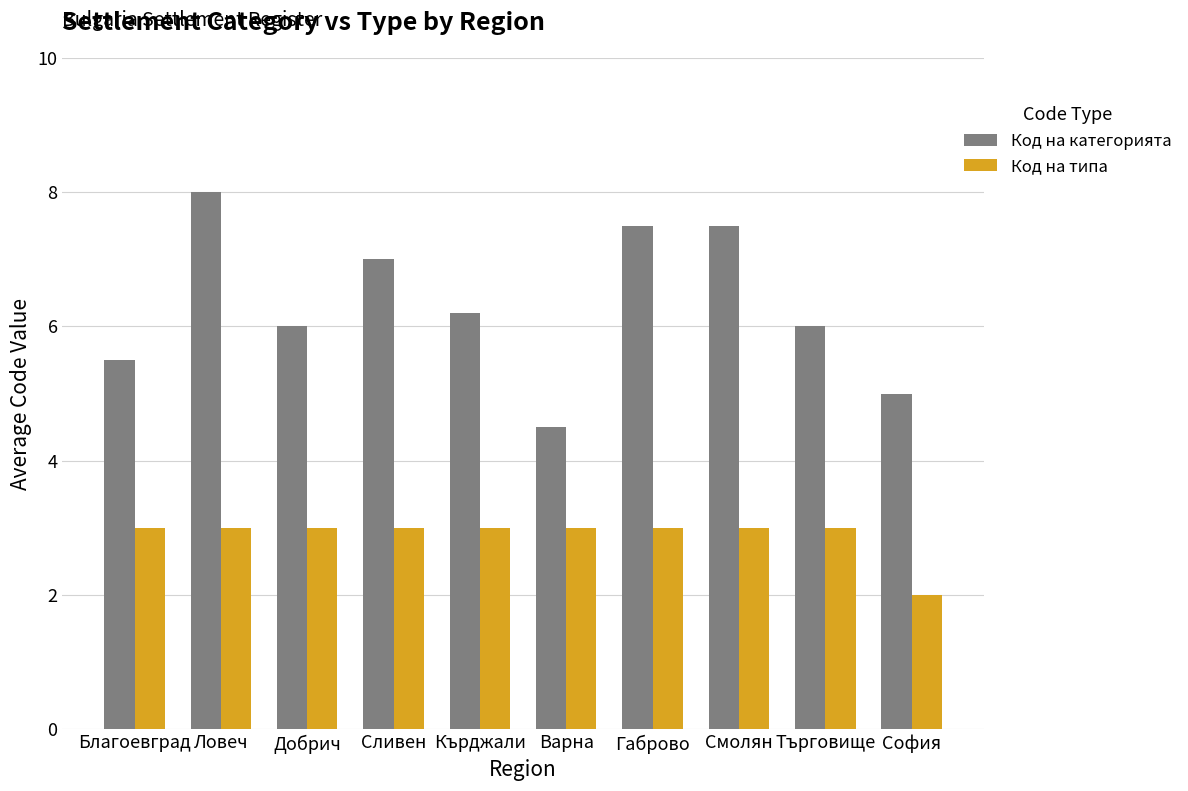

What is the label of the 8th bar from the left?

Смолян